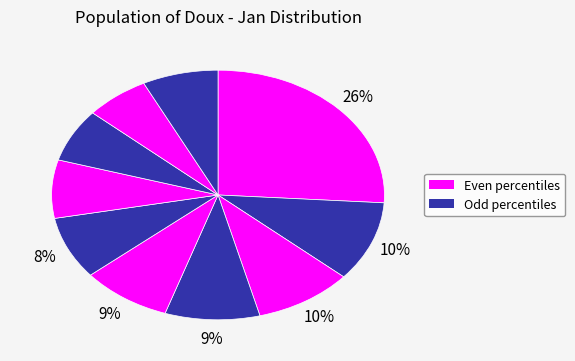

How many segments does this pie chart have?

10